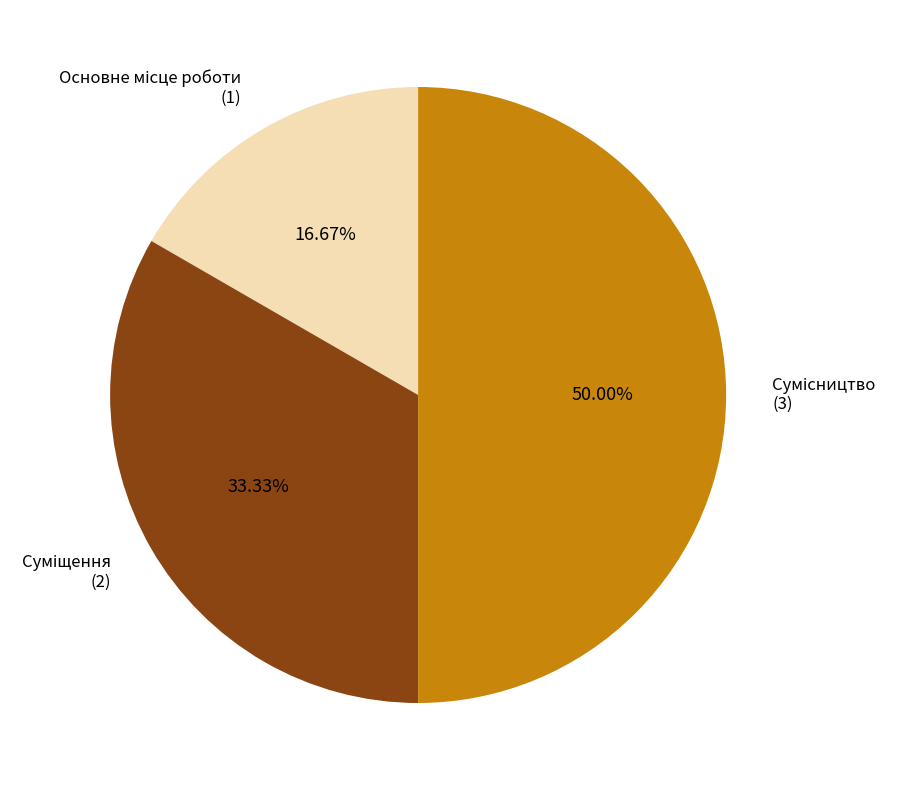

To the nearest percent, what is the average slice percentage?

33%